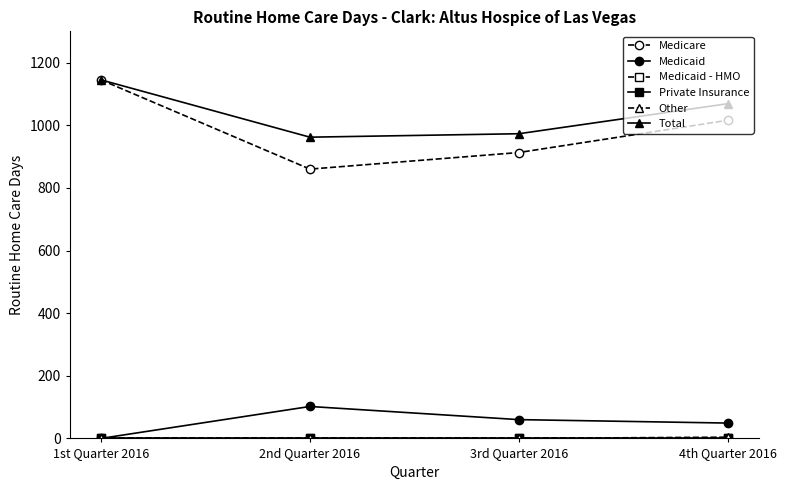

What is the sum of the Medicaid values at 4th Quarter 2016 and 3rd Quarter 2016?

109